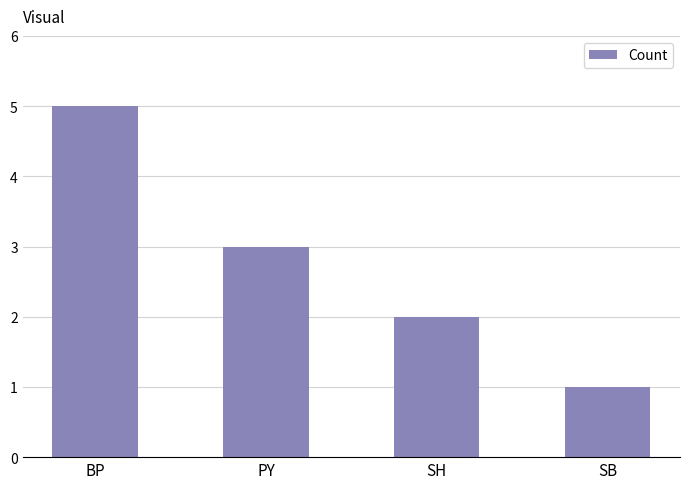

Reading right to left, transcribe all the data shown in this chart.

1	2	3	5